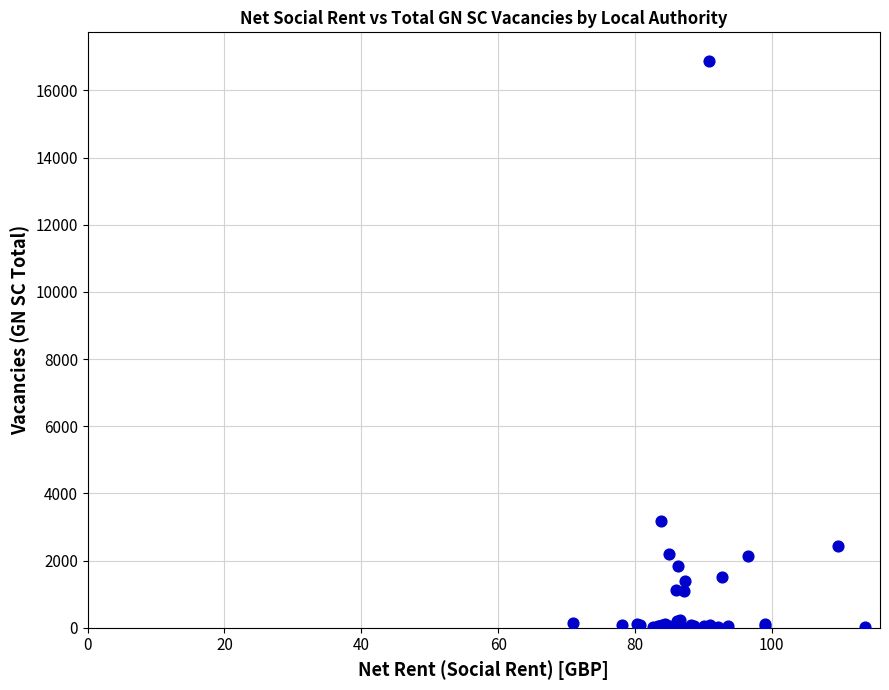

What Y value in the scatter plot is closest to 8449?

3169